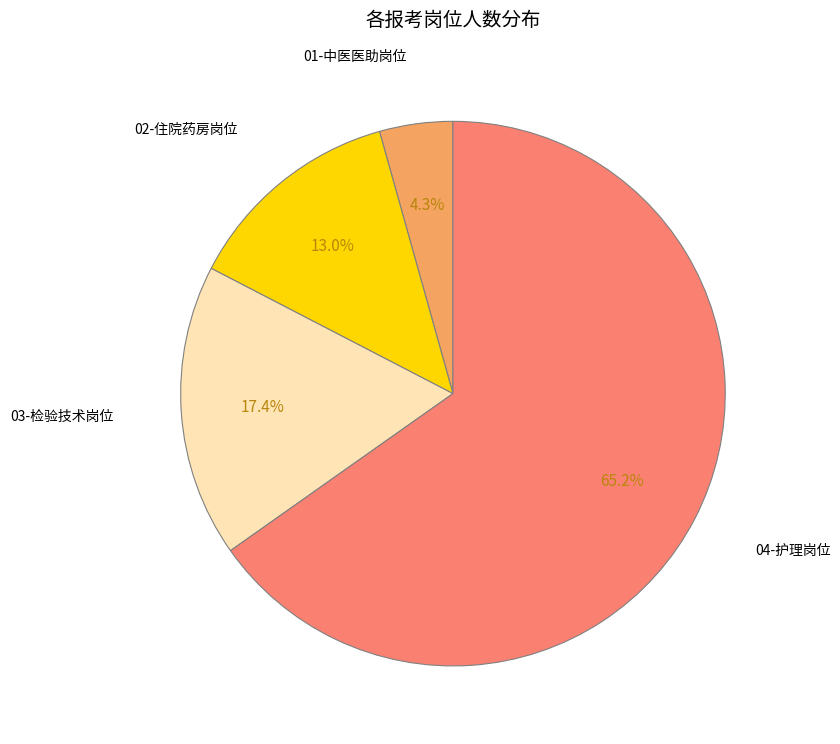

Rank the categories by value from highest to lowest.

04-护理岗位, 03-检验技术岗位, 02-住院药房岗位, 01-中医医助岗位